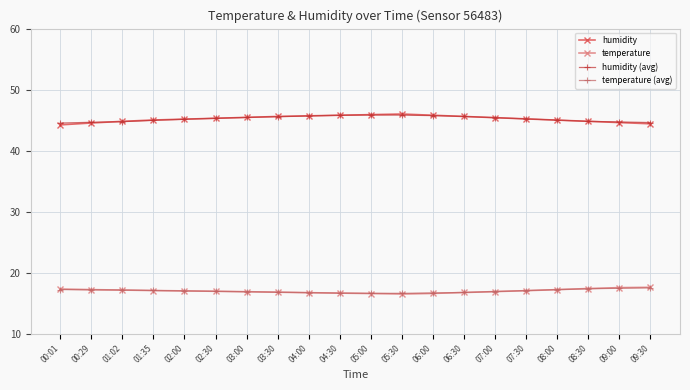

What is the spread (max minus min) of values at 09:00?

27.3